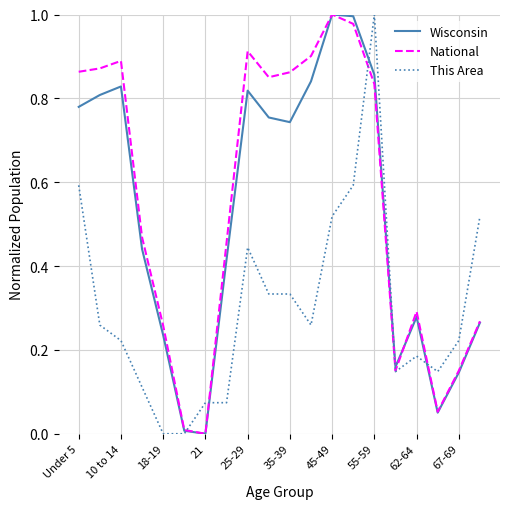

Which series has the largest range (max minus min)?

Wisconsin